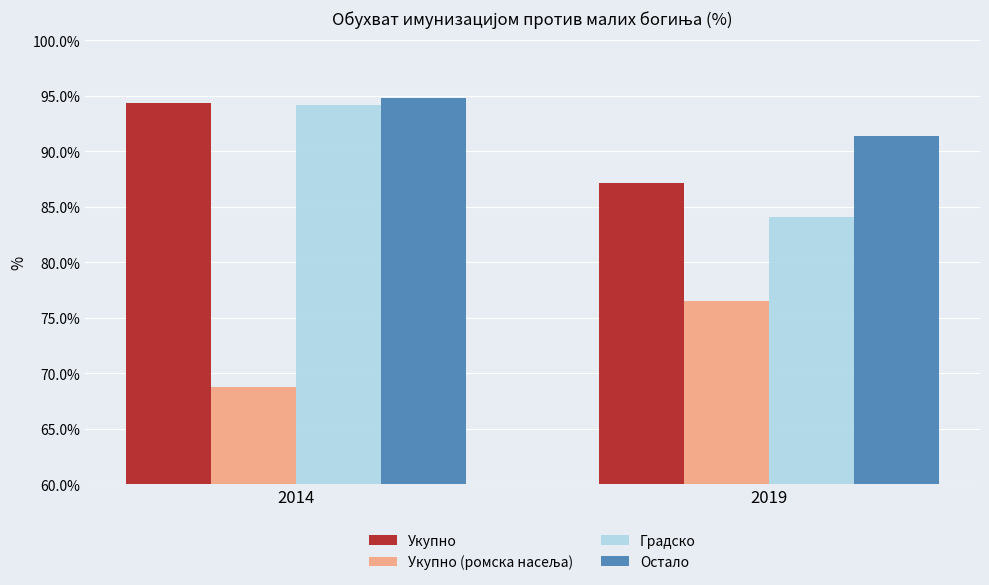

What is the average value of the Укупно series?

90.8